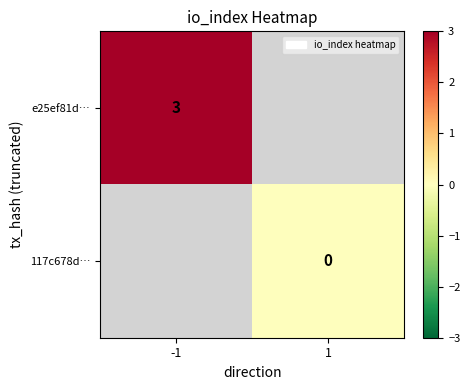

True or false: e25ef81d… has a value of 3 at -1.

True